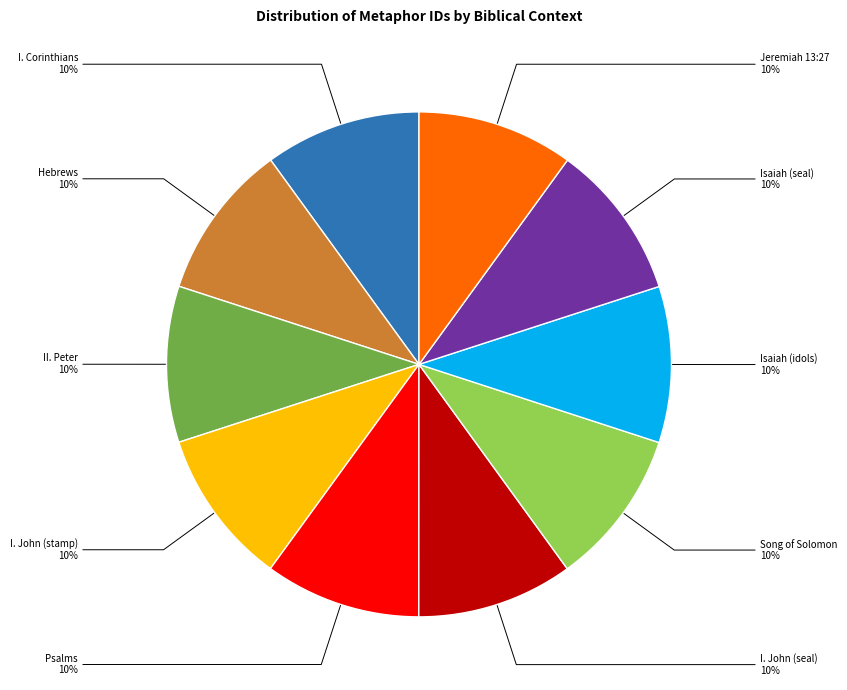

To the nearest percent, what is the average slice percentage?

10%